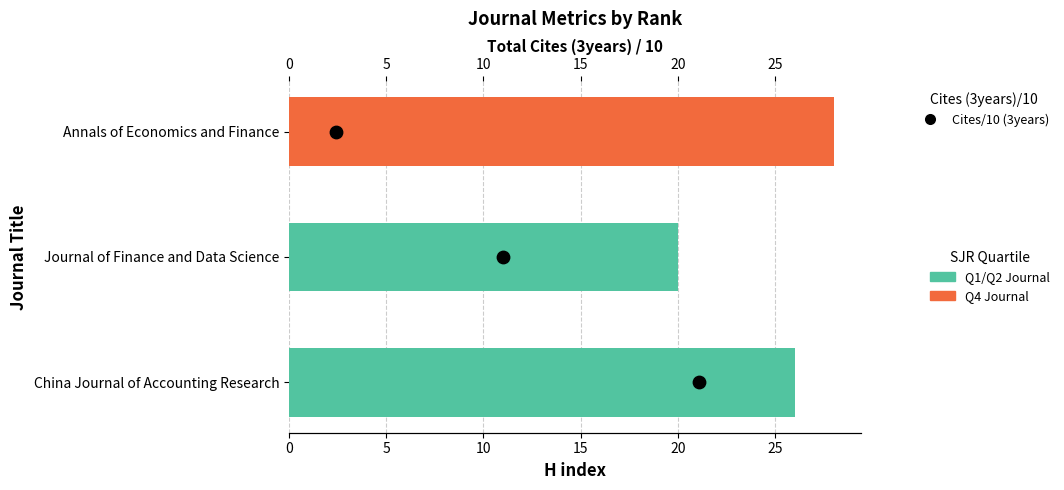

Which has a higher value, 10 or 5?

10